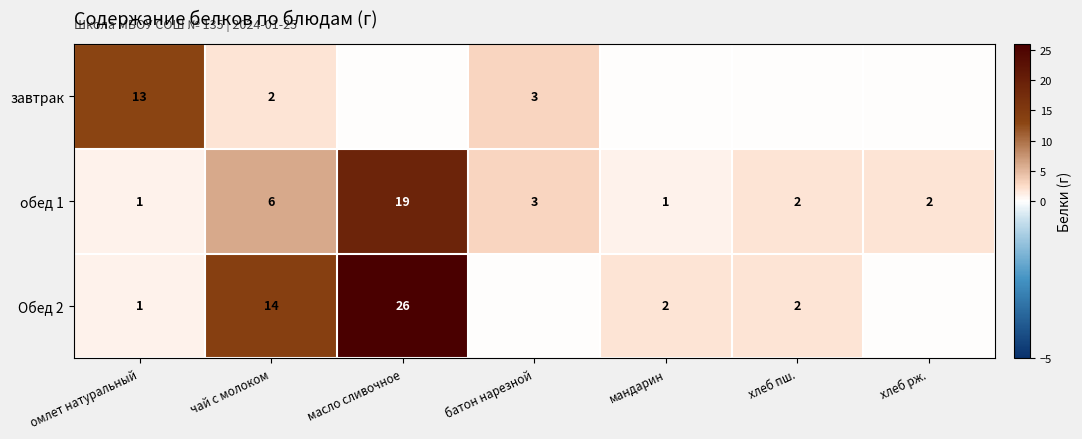

Is it true that Обед 2 equals 2 at хлеб пш.?

True